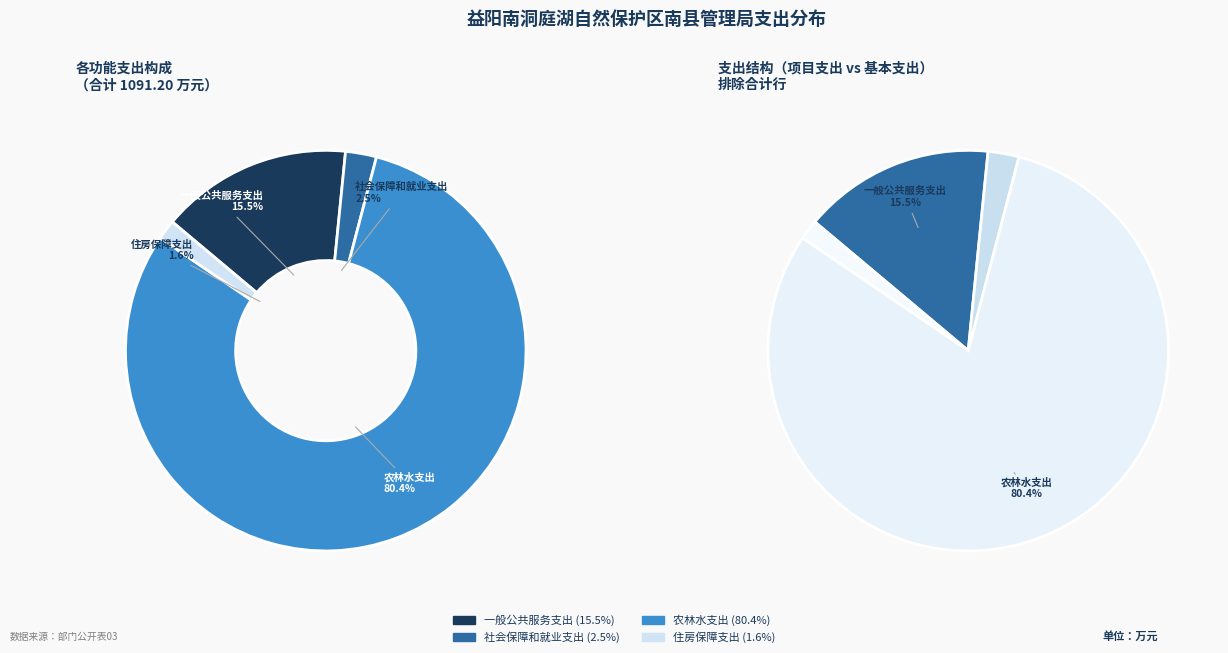

How many slices are in this pie chart?

4